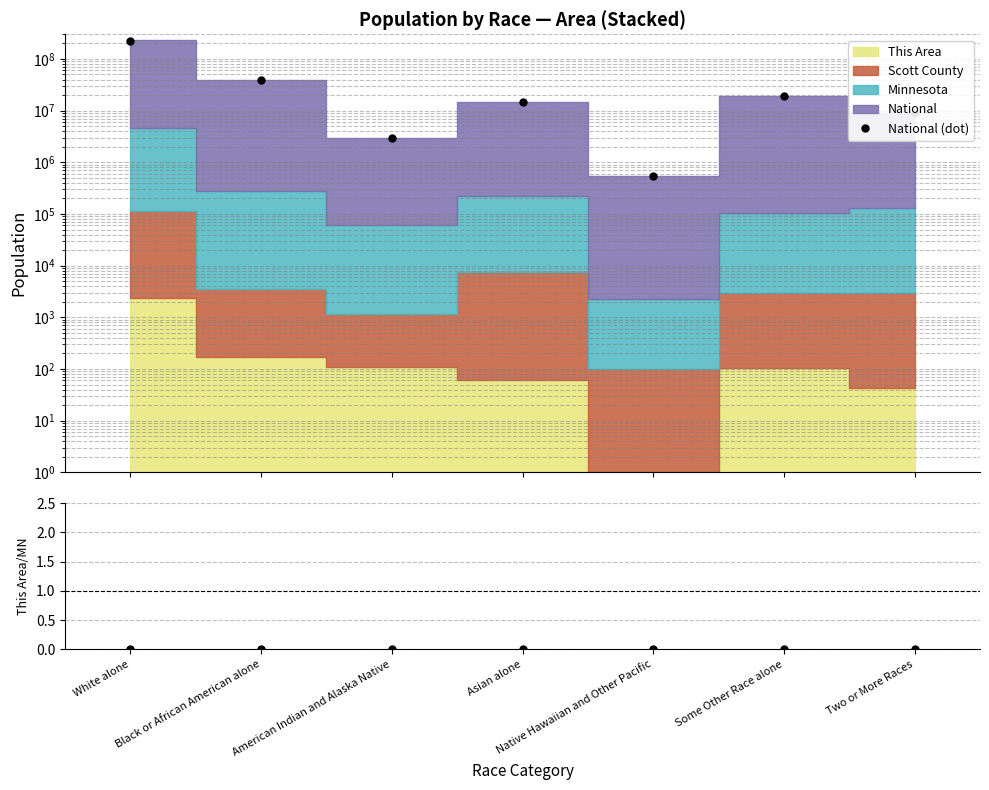

True or false: This Area / Minnesota and National (dot) intersect in this chart.

False